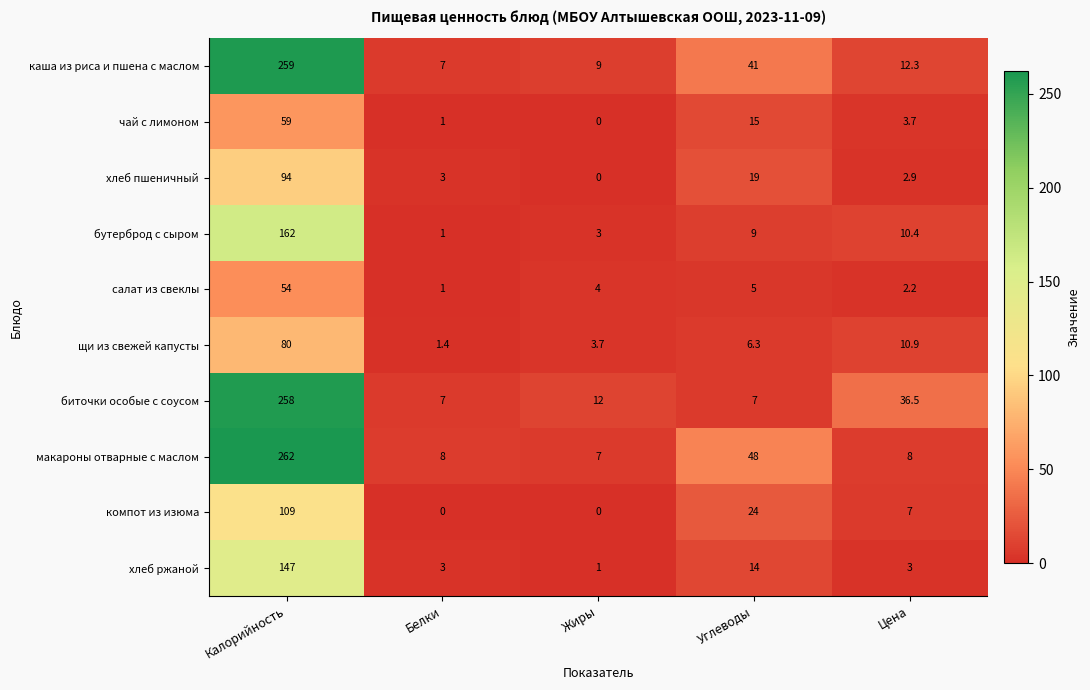

Rank the series by their maximum value, from lowest to highest.

салат из свеклы, чай с лимоном, щи из свежей капусты, хлеб пшеничный, компот из изюма, хлеб ржаной, бутерброд с сыром, биточки особые с соусом, каша из риса и пшена с маслом, макароны отварные с маслом